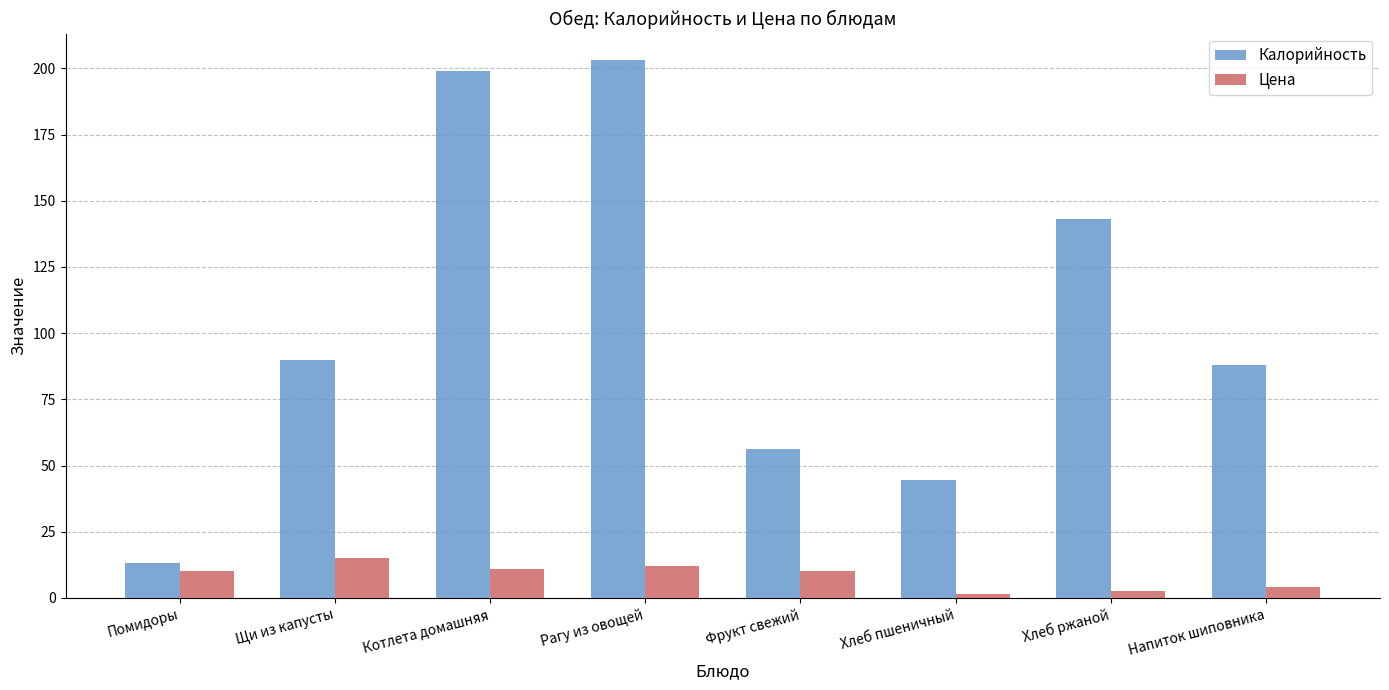

Which series has the largest total across all categories?

Калорийность